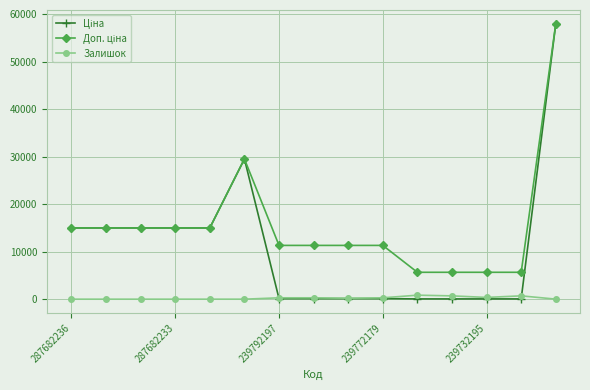

What is the greatest value displayed?

58037.0